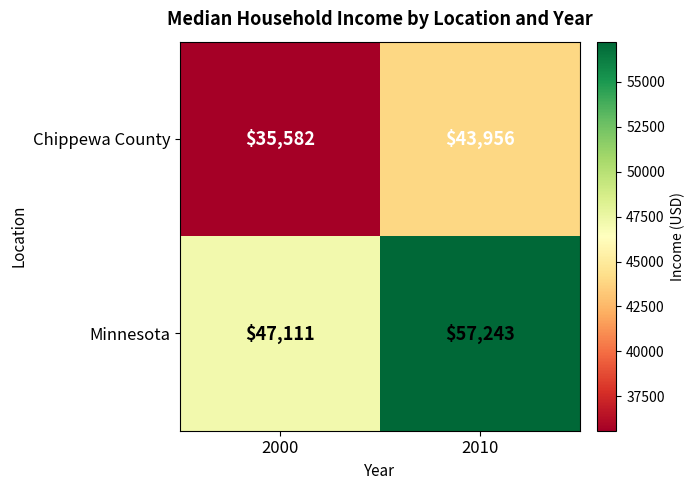

Reading left to right, extract all data points from this chart.

Chippewa County: 35582	43956
Minnesota: 47111	57243